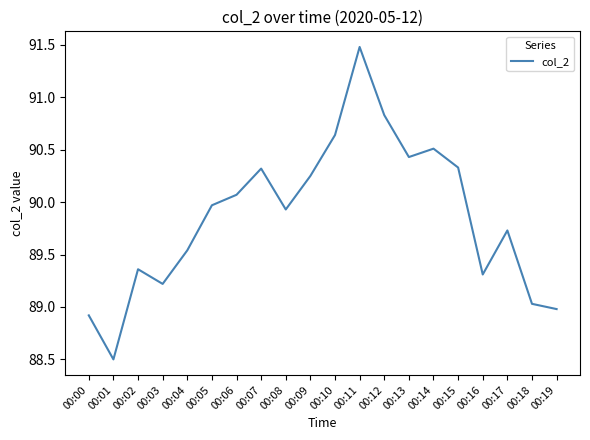

How many lines are shown in the chart?

1